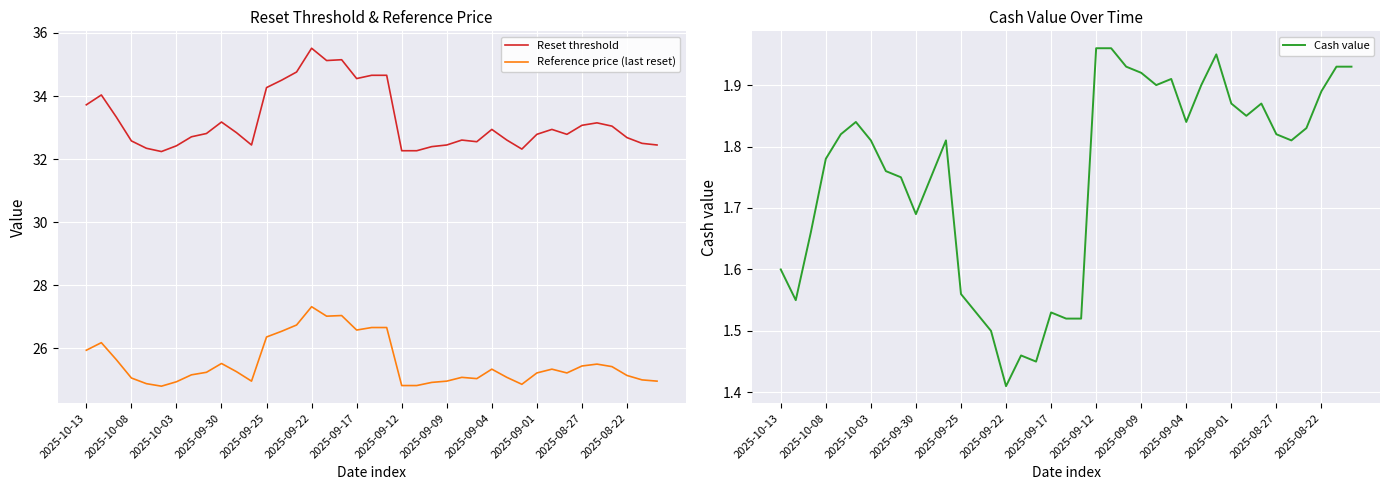

How many data points does each series have?

39